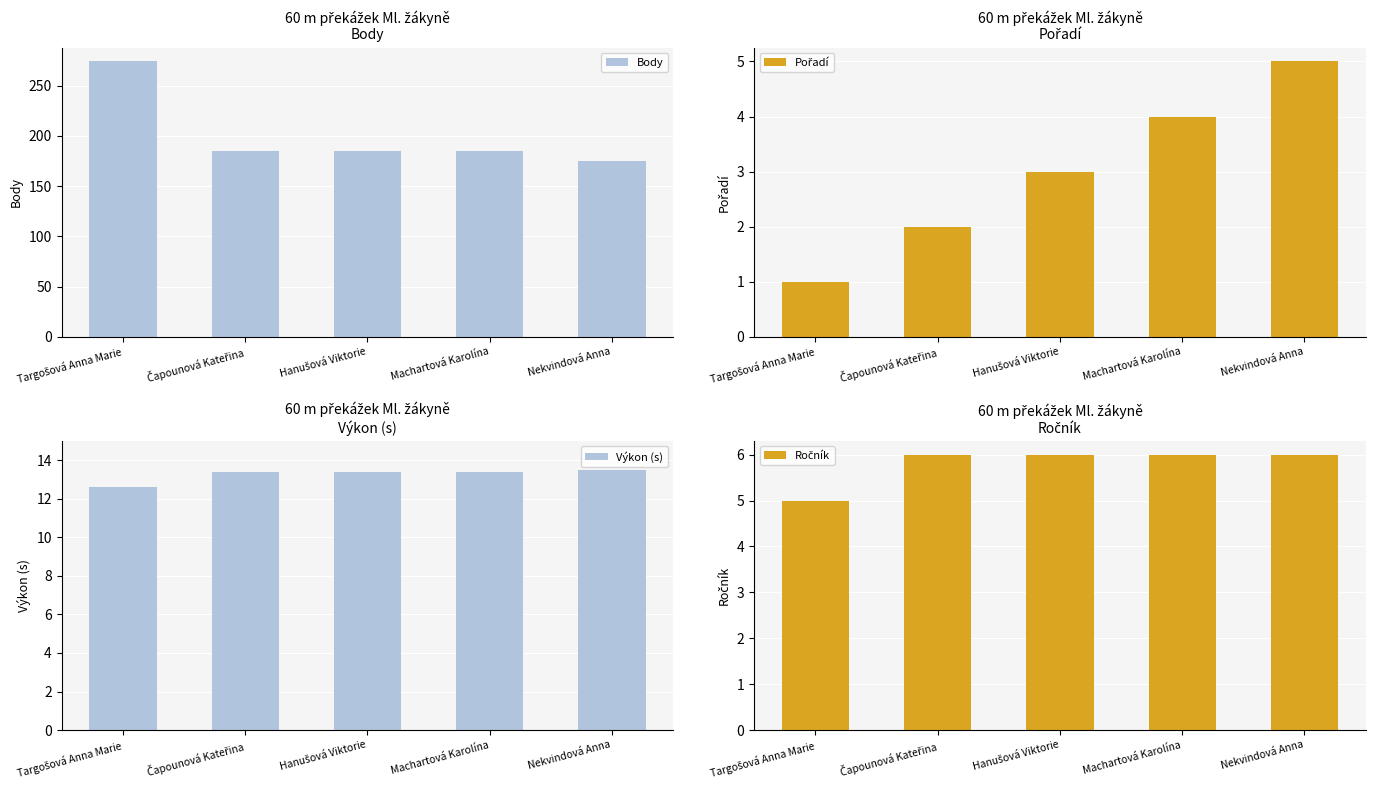

The value of Výkon (s) at Čapounová Kateřina is 13.4. True or false?

True